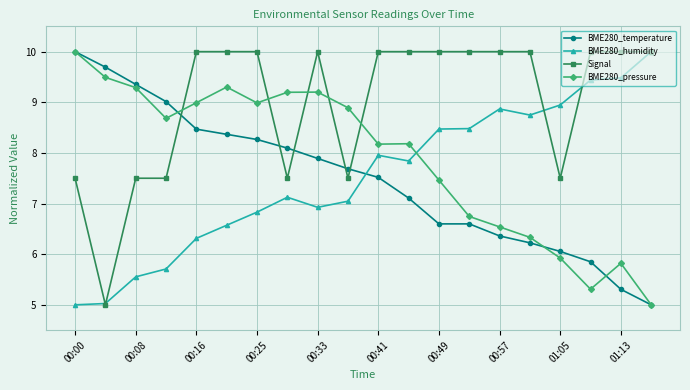

How many data points in BME280_pressure are above 8?

12